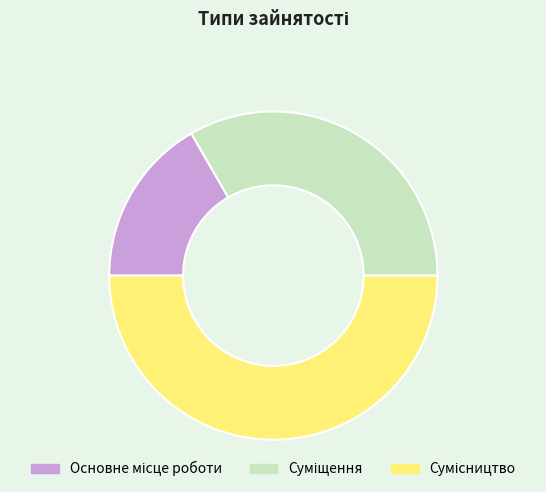

To the nearest percent, what portion does Суміщення represent?

33%